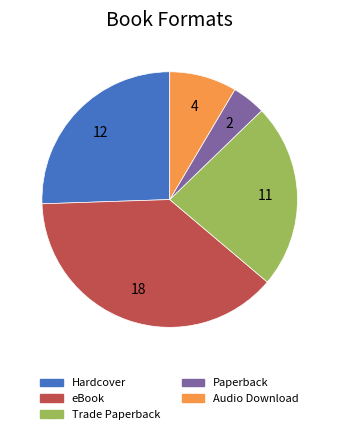

True or false: Audio Download accounts for 9% of the total.

True